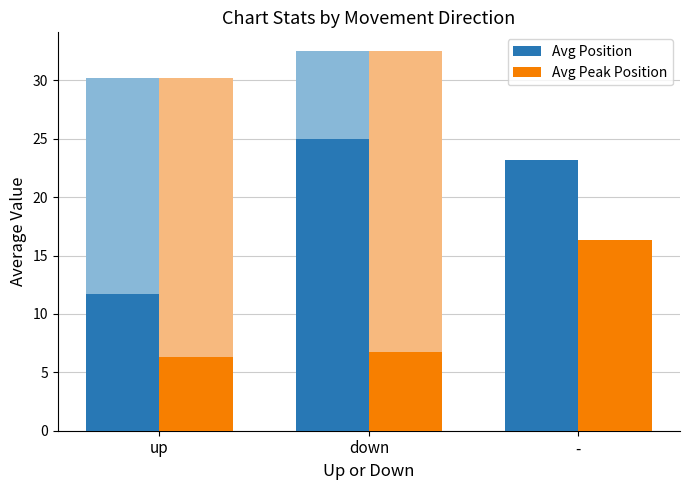

Which series has the largest range (max minus min)?

Avg Position